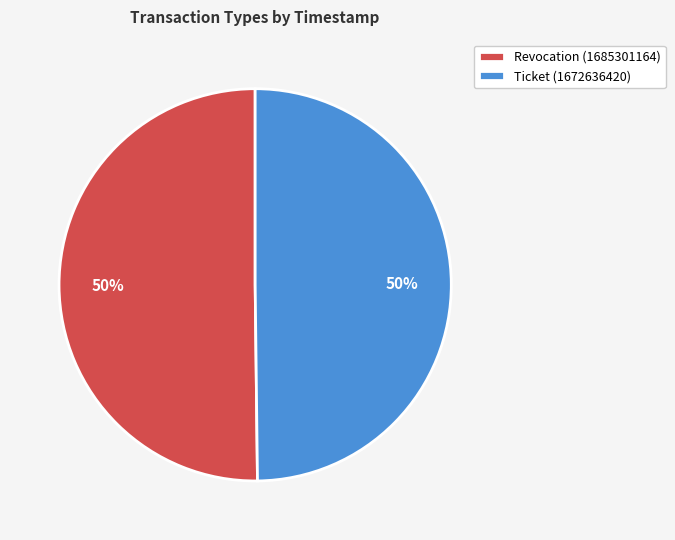

To the nearest percent, what is the combined percentage of Ticket (1672636420) and Revocation (1685301164)?

100%